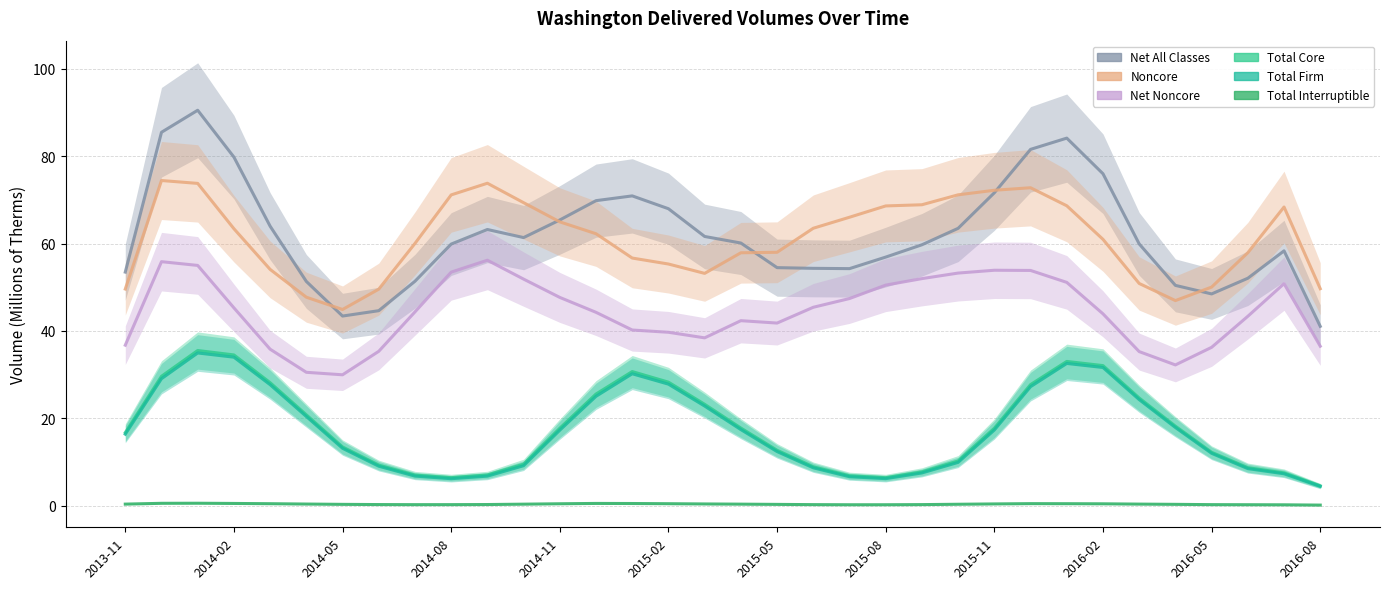

True or false: Total Core and Total Firm cross at least once.

False